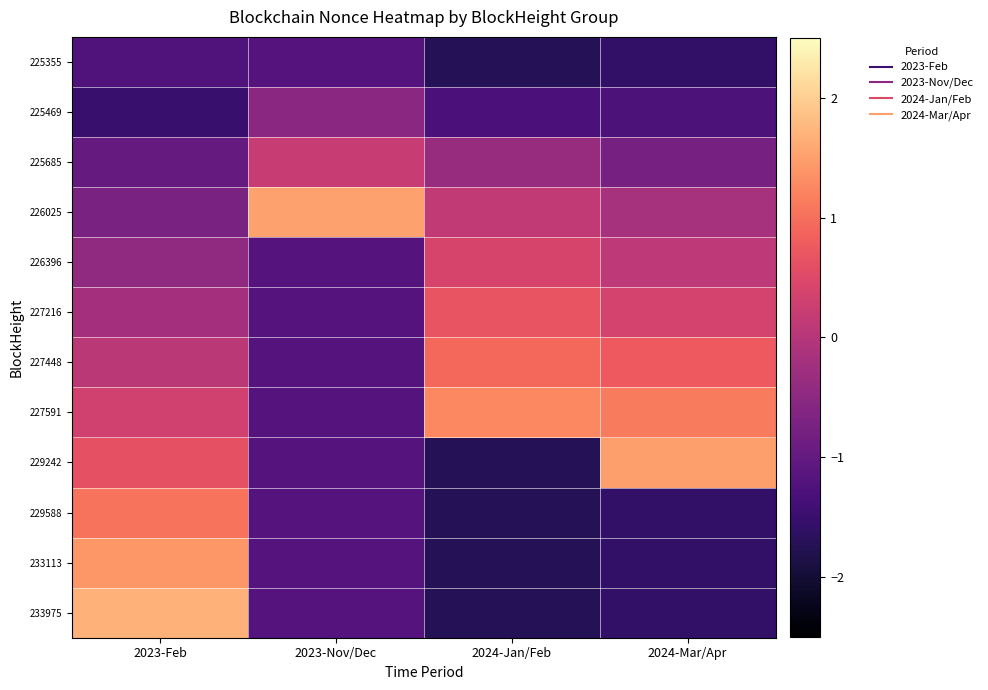

Reading right to left, list all the values displayed in this chart.

225355: 2024-Mar/Apr=-1.6	2024-Jan/Feb=-1.8	2023-Nov/Dec=-1.2	2023-Feb=-1.2
225469: 2024-Mar/Apr=-1.3	2024-Jan/Feb=-1.3	2023-Nov/Dec=-0.5	2023-Feb=-1.5
225685: 2024-Mar/Apr=-0.8	2024-Jan/Feb=-0.4	2023-Nov/Dec=0.2	2023-Feb=-1.0
226025: 2024-Mar/Apr=-0.2	2024-Jan/Feb=0.1	2023-Nov/Dec=1.5	2023-Feb=-0.7
226396: 2024-Mar/Apr=0.1	2024-Jan/Feb=0.4	2023-Nov/Dec=-1.2	2023-Feb=-0.5
227216: 2024-Mar/Apr=0.4	2024-Jan/Feb=0.7	2023-Nov/Dec=-1.2	2023-Feb=-0.2
227448: 2024-Mar/Apr=0.7	2024-Jan/Feb=0.9	2023-Nov/Dec=-1.2	2023-Feb=0.1
227591: 2024-Mar/Apr=1.1	2024-Jan/Feb=1.3	2023-Nov/Dec=-1.2	2023-Feb=0.3
229242: 2024-Mar/Apr=1.5	2024-Jan/Feb=-1.8	2023-Nov/Dec=-1.2	2023-Feb=0.6
229588: 2024-Mar/Apr=-1.6	2024-Jan/Feb=-1.8	2023-Nov/Dec=-1.2	2023-Feb=1.0
233113: 2024-Mar/Apr=-1.6	2024-Jan/Feb=-1.8	2023-Nov/Dec=-1.2	2023-Feb=1.4
233975: 2024-Mar/Apr=-1.6	2024-Jan/Feb=-1.8	2023-Nov/Dec=-1.2	2023-Feb=1.7